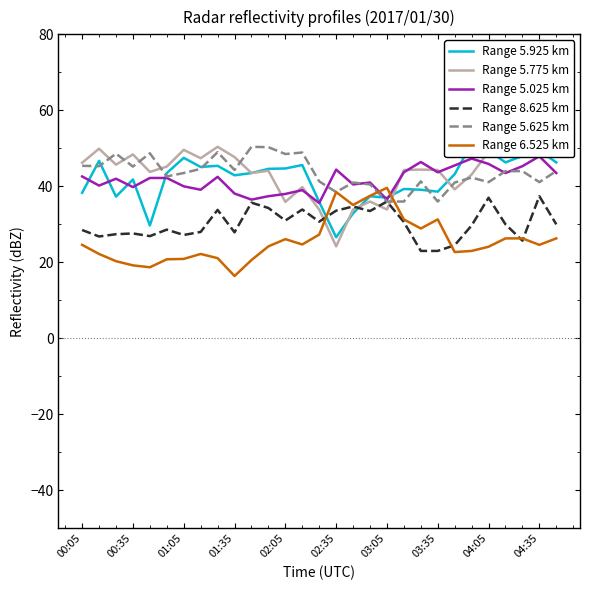

The value of Range 6.525 km at 04:35 is 24.6. True or false?

True